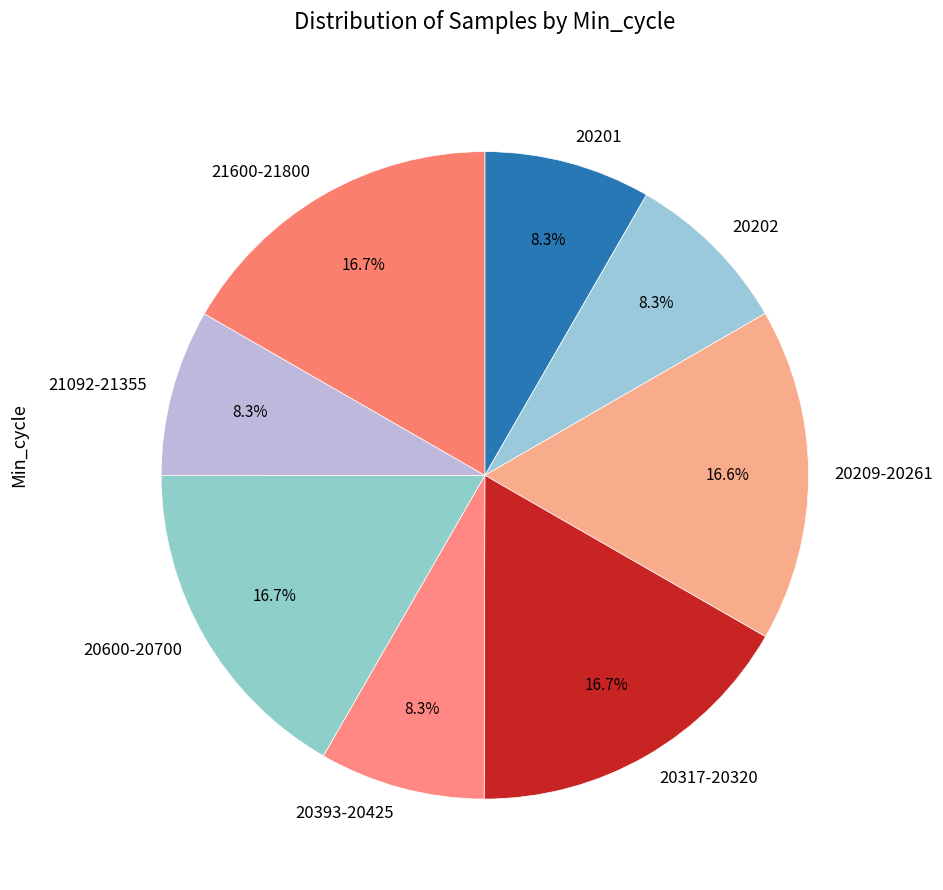

What portion of the pie excludes 20201?

91.7%